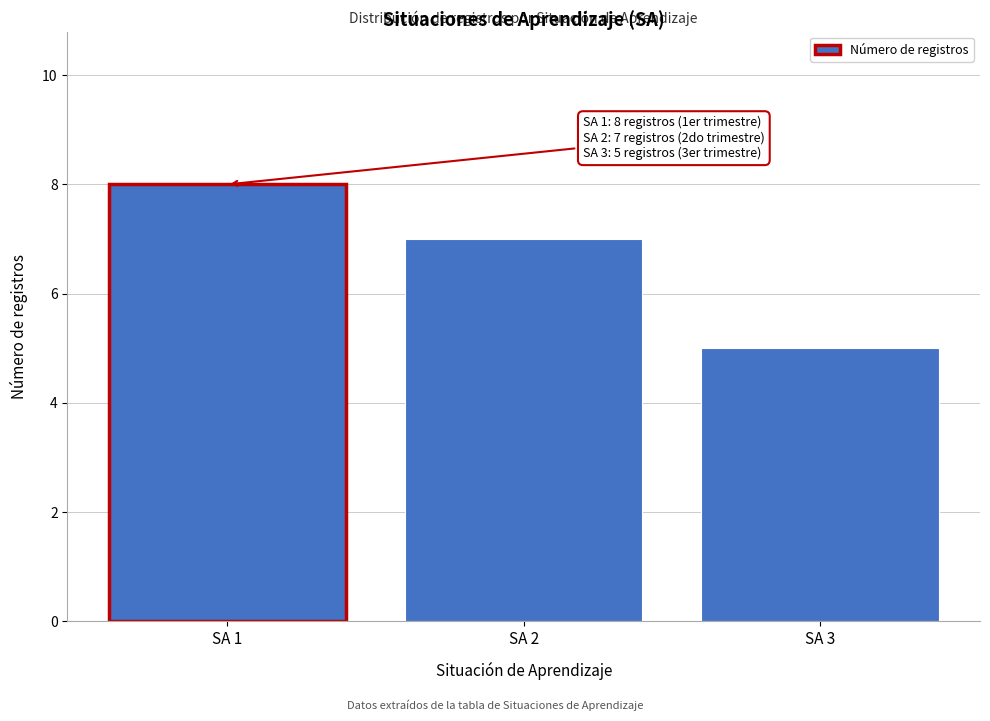

Reading left to right, transcribe all the data shown in this chart.

8	7	5